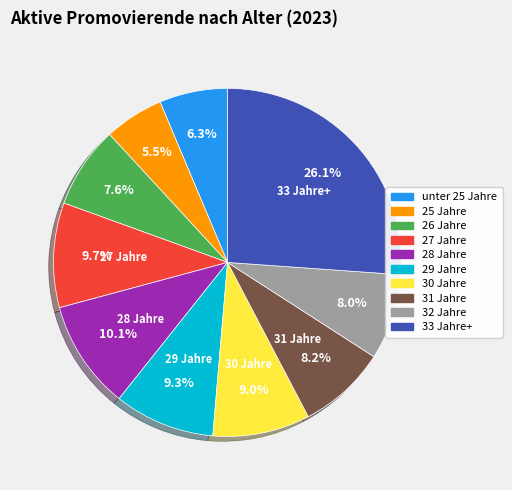

Is 26 Jahre the majority of the pie?

No